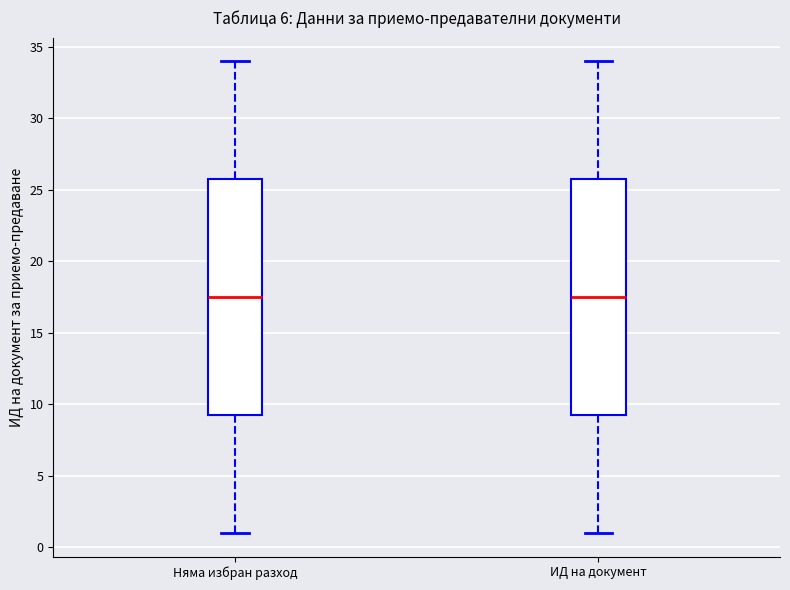

Where does the median line of the box for Няма избран разход sit on the y-axis? The values are not printed on the chart, so give them approximately, as read against the axis.

17.5